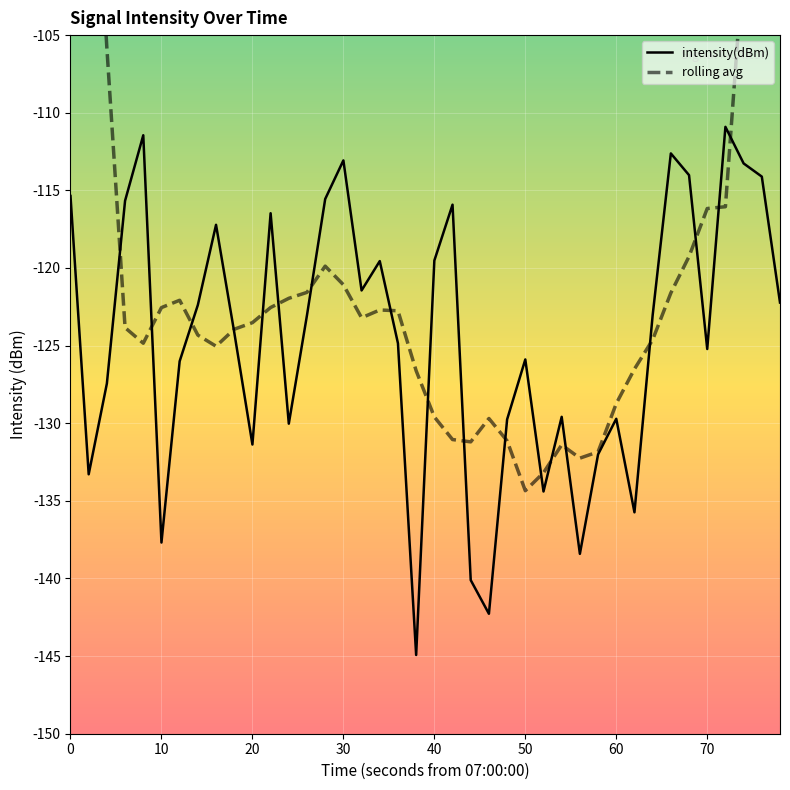

What is the difference between the second highest and minimum values?

33.5